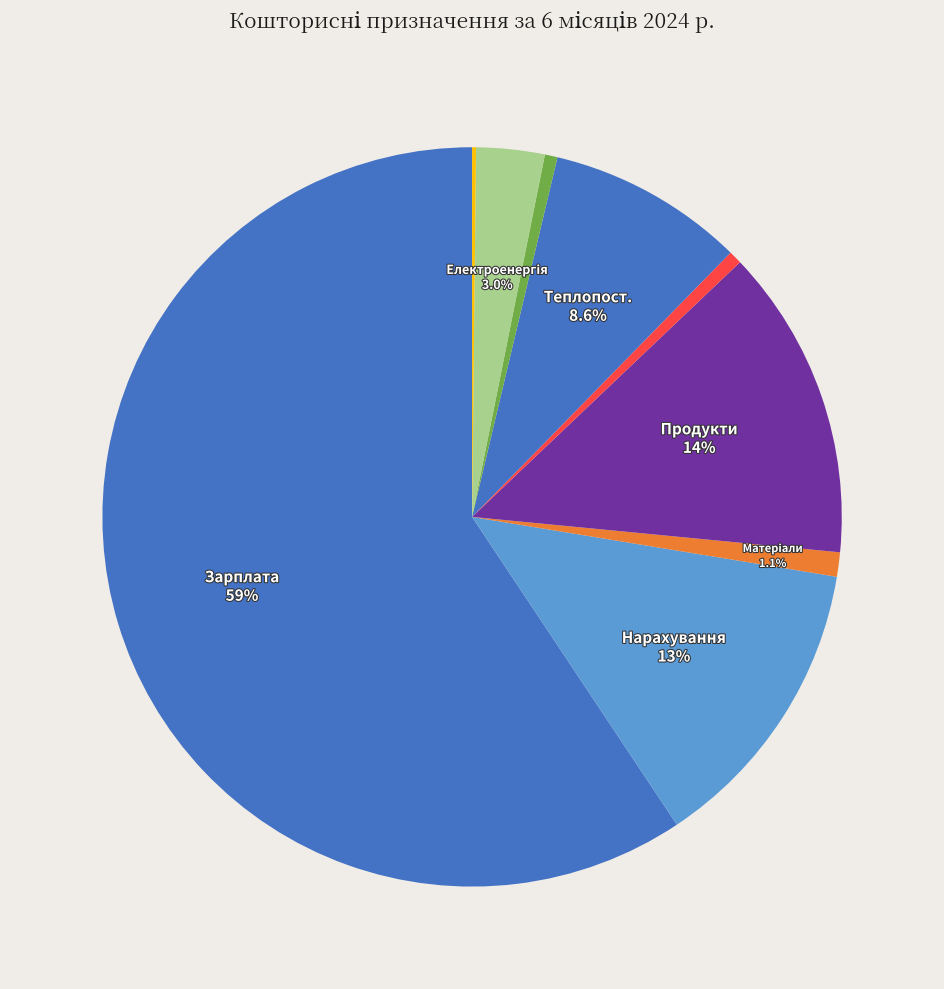

How many segments does this pie chart have?

9